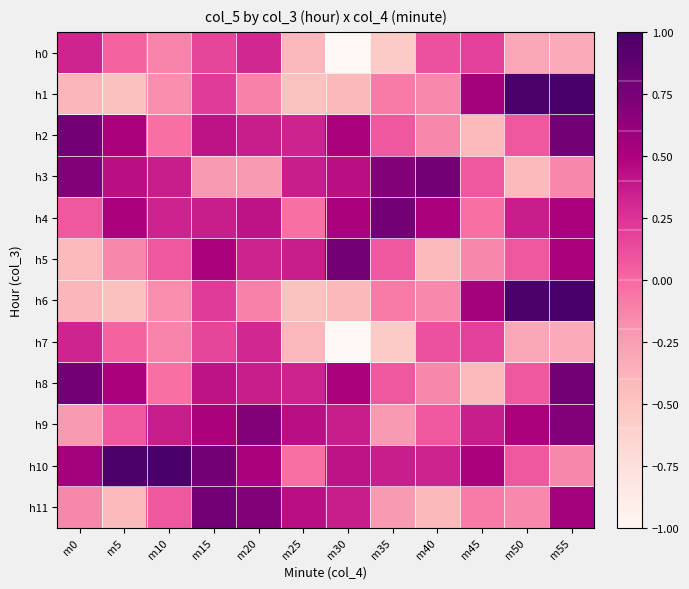

What is the minimum value shown in the chart?

-1.0